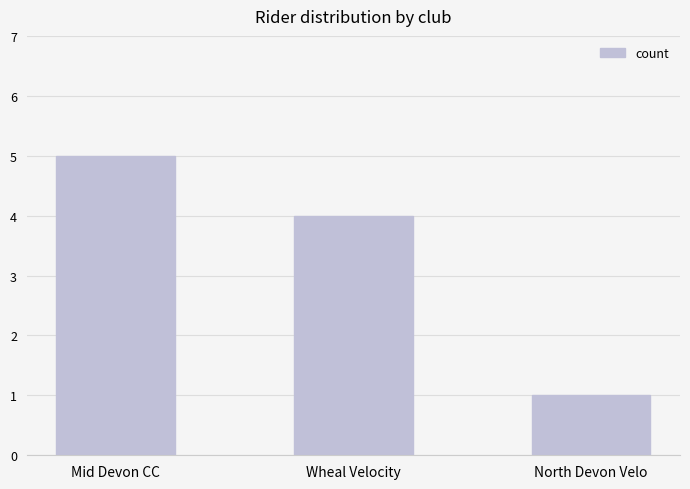

The chart shows a value of 7 at Mid Devon CC. True or false?

False